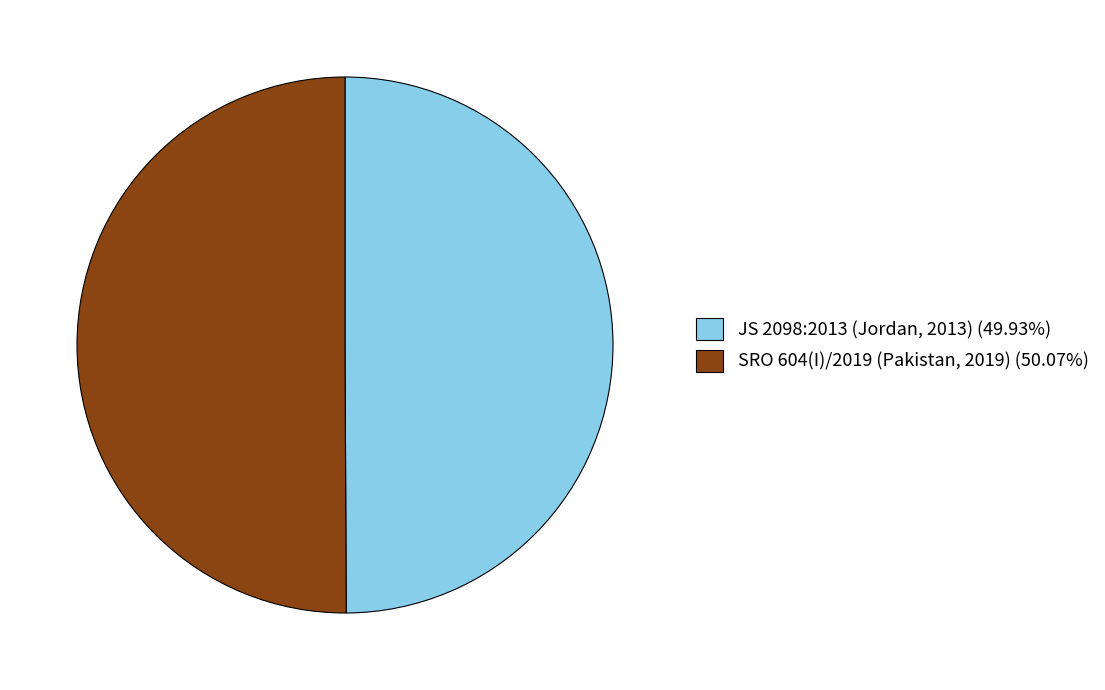

What is the ratio of the value at JS 2098:2013 (Jordan, 2013) (49.93%) to the value at SRO 604(I)/2019 (Pakistan, 2019) (50.07%)?

1.0